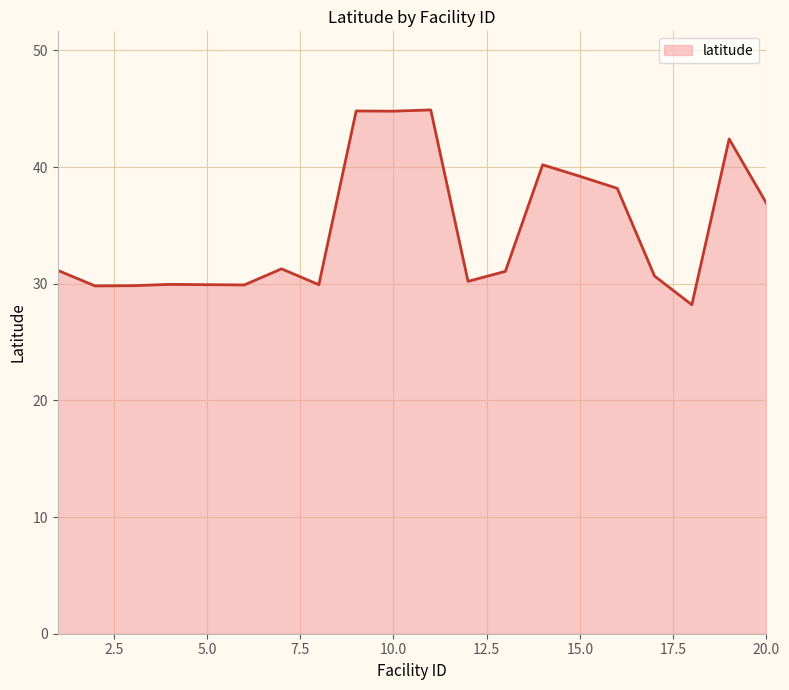

What is the maximum value shown in the chart?

44.9